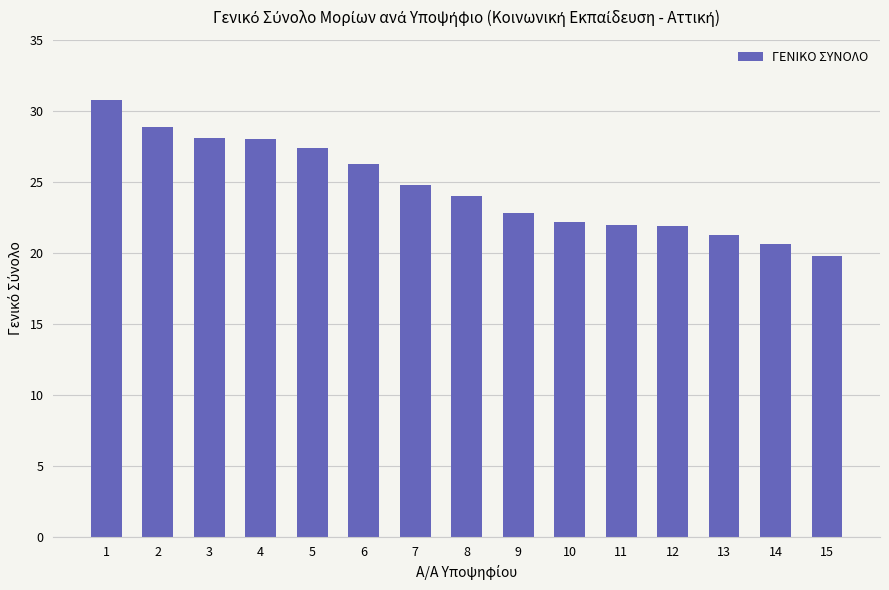

What is the average value?

24.6